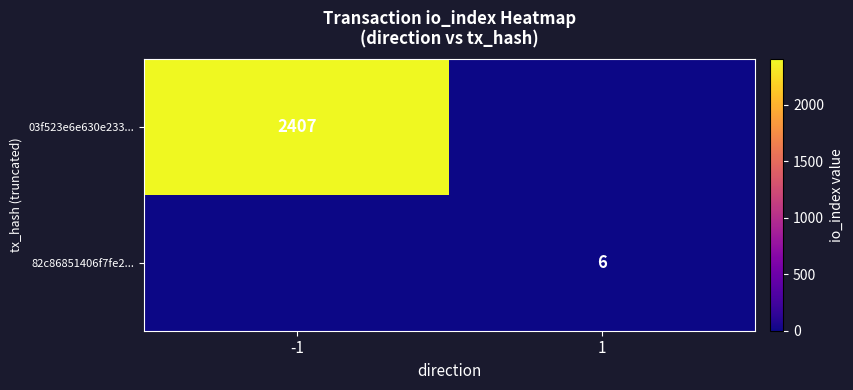

What is the total value across all series at -1?

2407